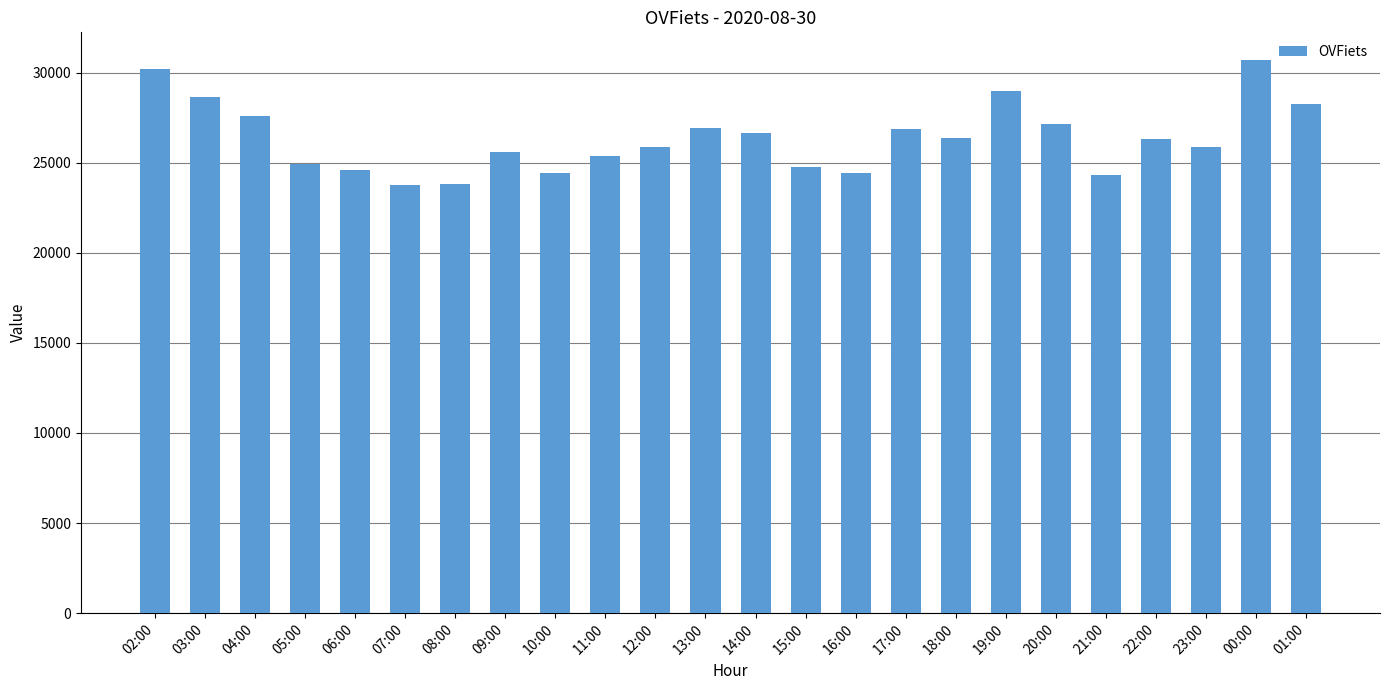

Is it true that the value at 02:00 is 30182?

True